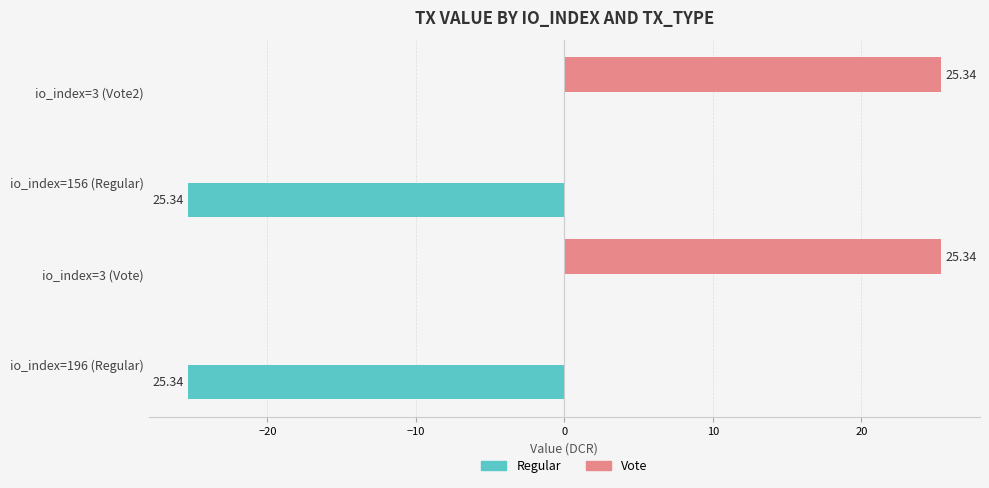

How many values in the Vote series exceed 25?

2